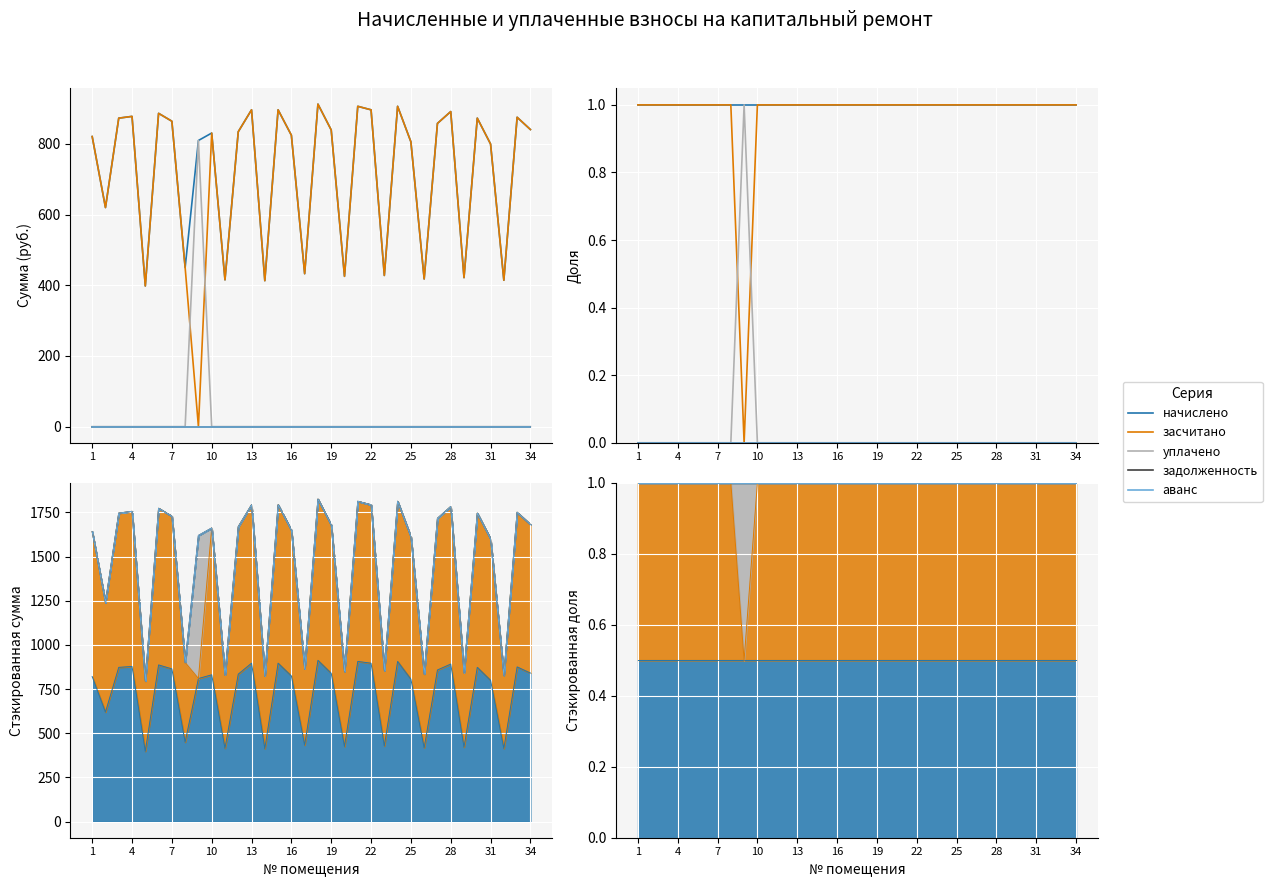

At 7, list the series in order from largest to smallest.

начислено, засчитано, уплачено, задолженность, аванс